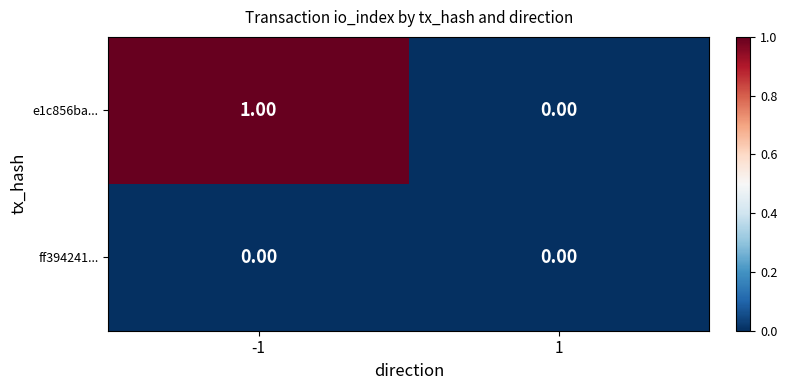

Rank the series by their maximum value, from lowest to highest.

ff394241..., e1c856ba...